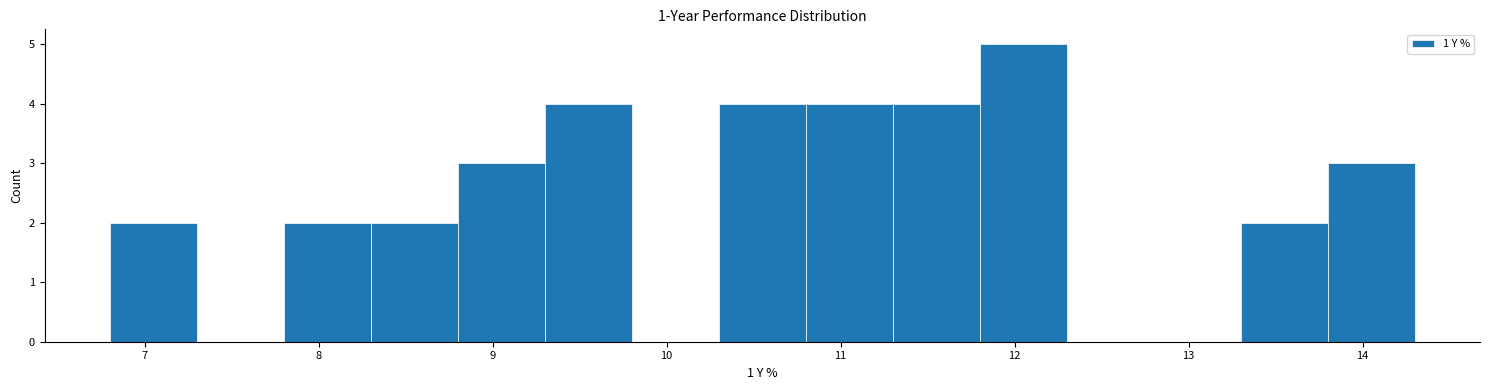

Reading left to right, transcribe this chart: for each bar, give the range it covers on the x-axis and its height. The values are not printed on the chart, so give them approximately, as read against the axis.

6.8 to 7.3: 2
7.3 to 7.8: 0
7.8 to 8.3: 2
8.3 to 8.8: 2
8.8 to 9.3: 3
9.3 to 9.8: 4
9.8 to 10.3: 0
10.3 to 10.8: 4
10.8 to 11.3: 4
11.3 to 11.8: 4
11.8 to 12.3: 5
12.3 to 12.8: 0
12.8 to 13.3: 0
13.3 to 13.8: 2
13.8 to 14.3: 3